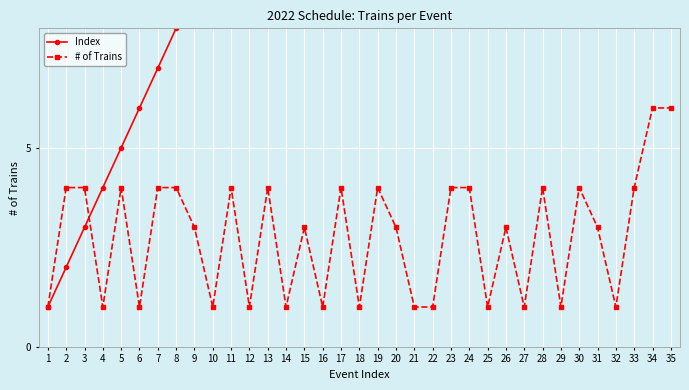

Reading left to right, extract all data points from this chart.

Index: 1=1	2=2	3=3	4=4	5=5	6=6	7=7	8=8	9=9	10=10	11=11	12=12	13=13	14=14	15=15	16=16	17=17	18=18	19=19	20=20	21=21	22=22	23=23	24=24	25=25	26=26	27=27	28=28	29=29	30=30	31=31	32=32	33=33	34=34	35=35
# of Trains: 1=1	2=4	3=4	4=1	5=4	6=1	7=4	8=4	9=3	10=1	11=4	12=1	13=4	14=1	15=3	16=1	17=4	18=1	19=4	20=3	21=1	22=1	23=4	24=4	25=1	26=3	27=1	28=4	29=1	30=4	31=3	32=1	33=4	34=6	35=6